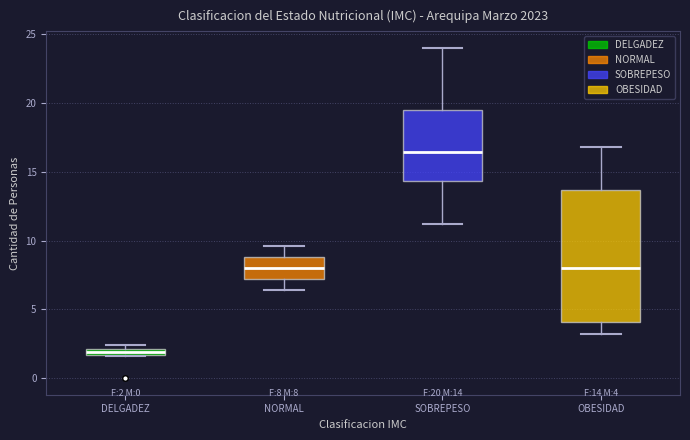

Which box is the tallest, from its lower edge to its upper edge?

OBESIDAD